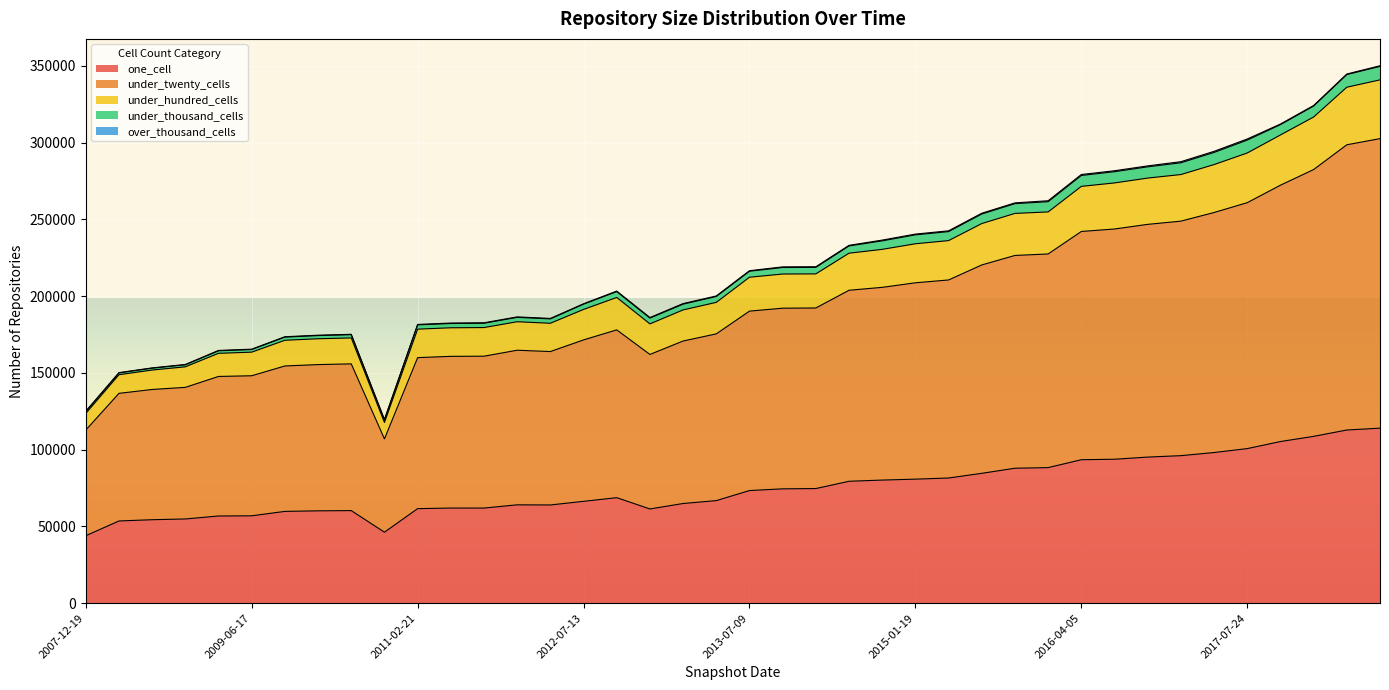

At which category is the sum across all series the highest?

2018-09-28